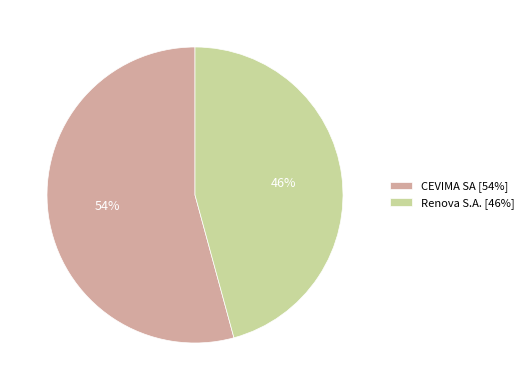

Combined, do CEVIMA SA [54%] and Renova S.A. [46%] account for over 50%?

Yes